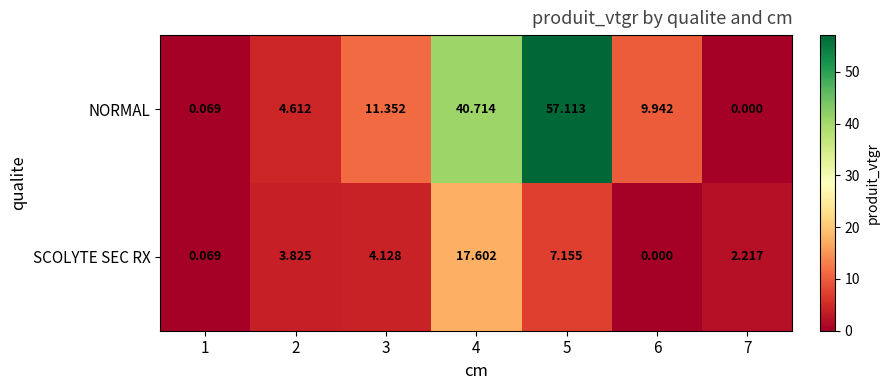

List the series in order of their peak value, lowest first.

SCOLYTE SEC RX, NORMAL